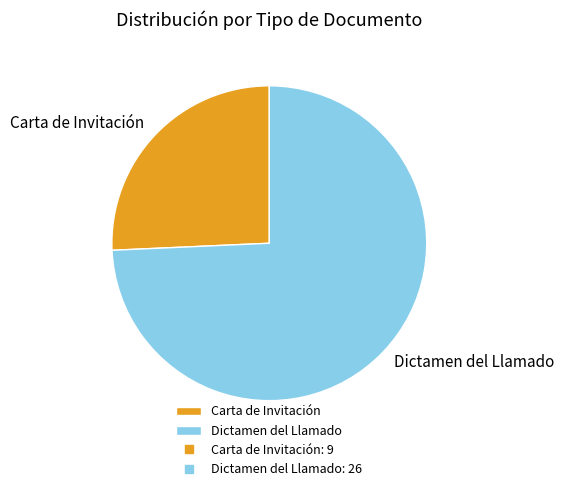

The Dictamen del Llamado slice represents 25% of the pie. True or false?

False